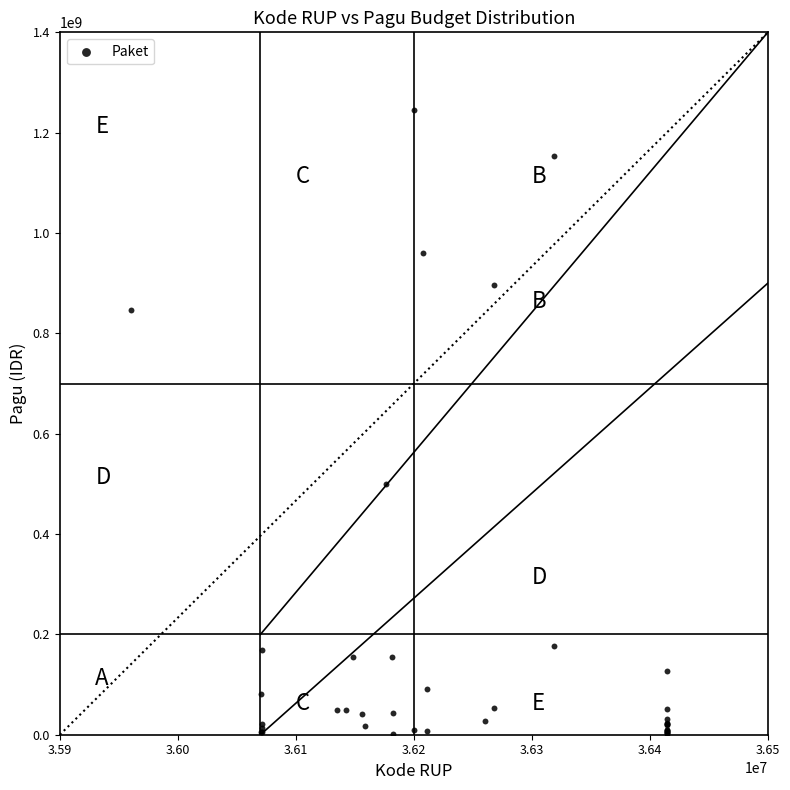

What Y value in the scatter plot is closest to 622840000?

499932000